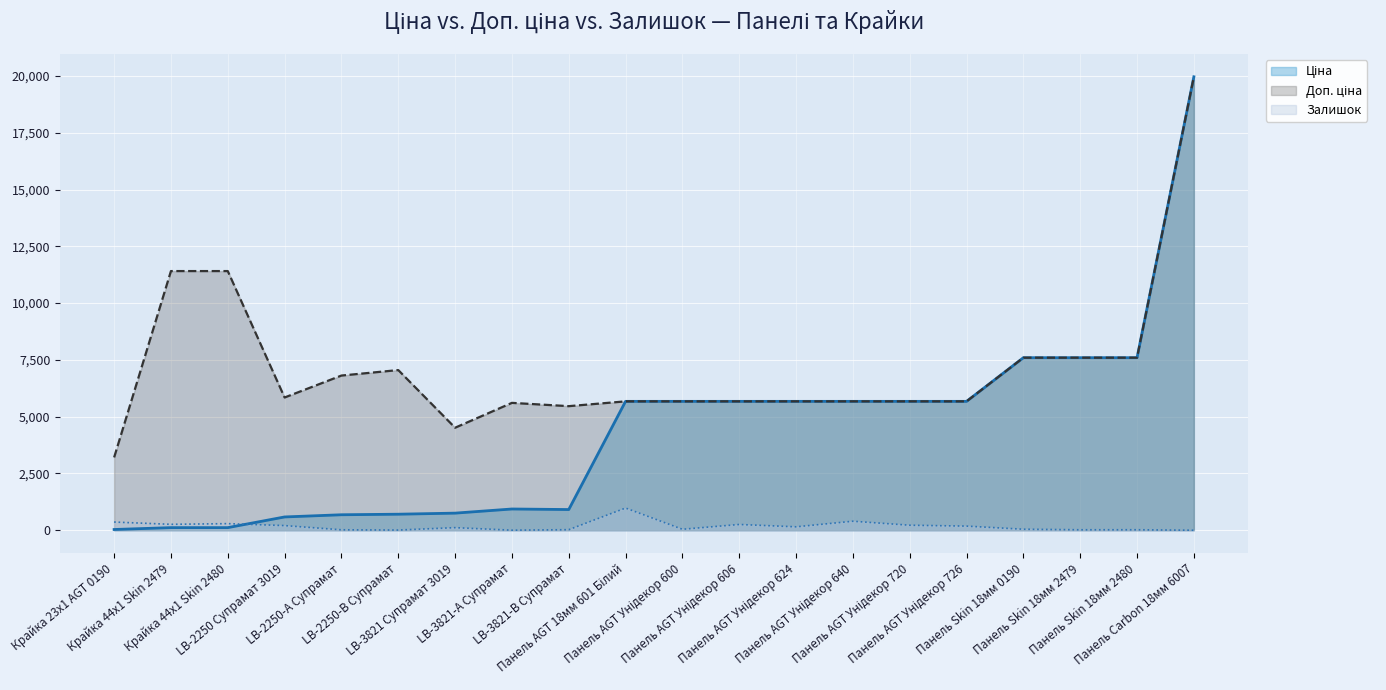

How many lines are shown in the chart?

3